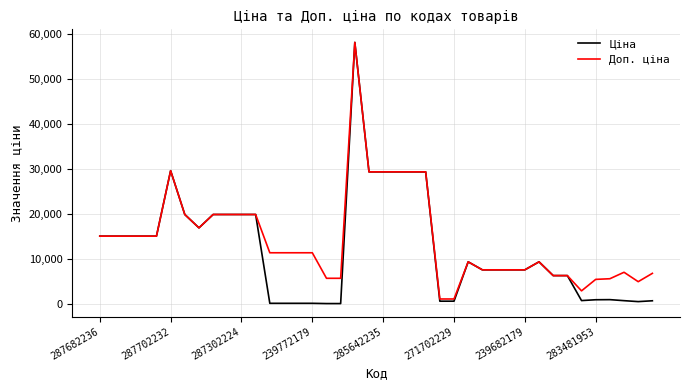

List the series in order of their overall mean, lowest first.

Ціна, Доп. ціна